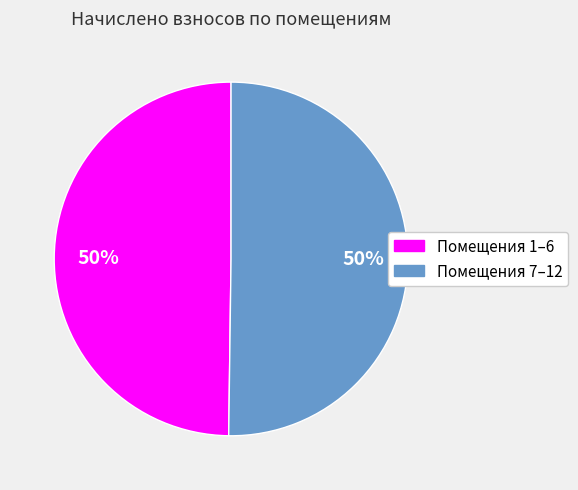

Is the sum of Помещения 7–12 and Помещения 1–6 greater than half?

Yes